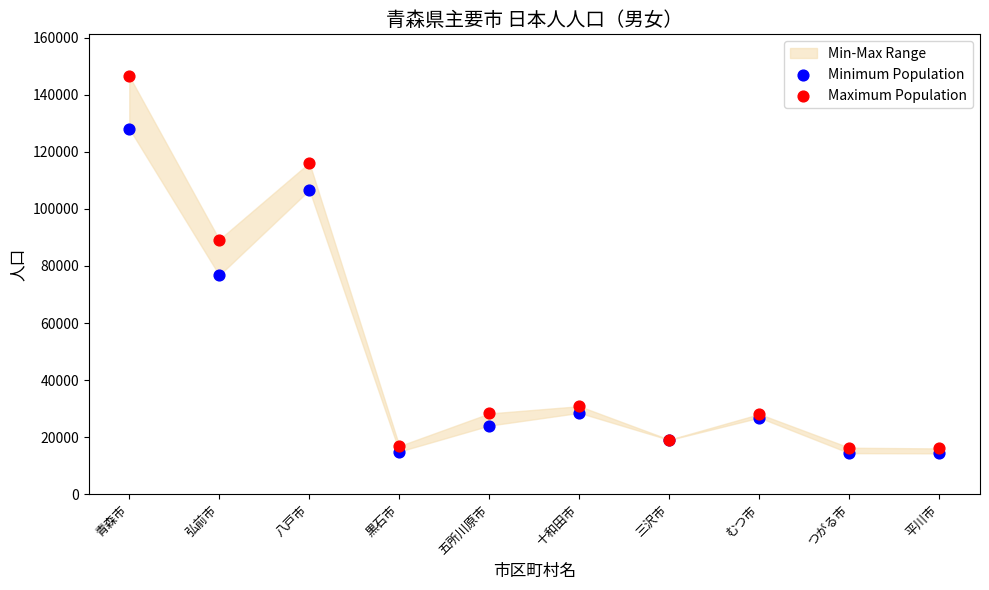

In the Minimum Population series, what Y value is closest to 71202?

76733